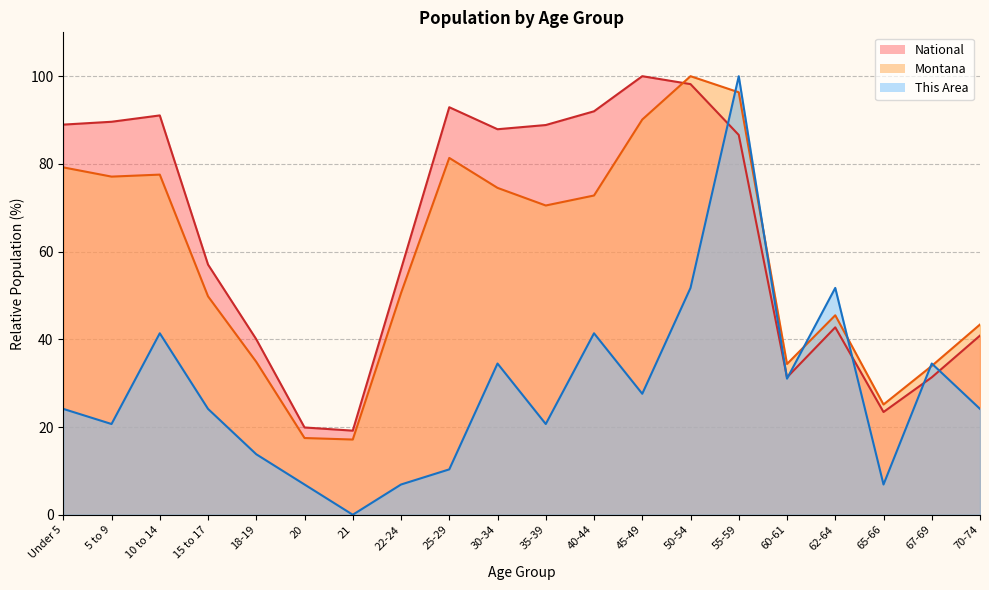

The National series shows 43.1 at 60-61. True or false?

False